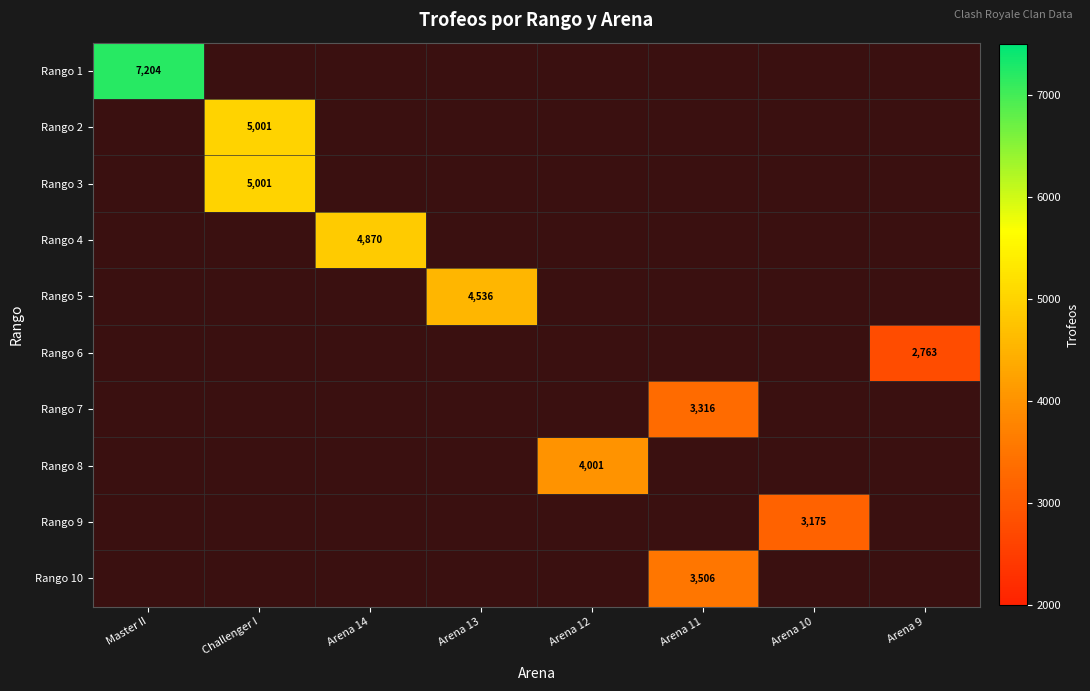

The Rango 1 series shows 1656 at Master II. True or false?

False